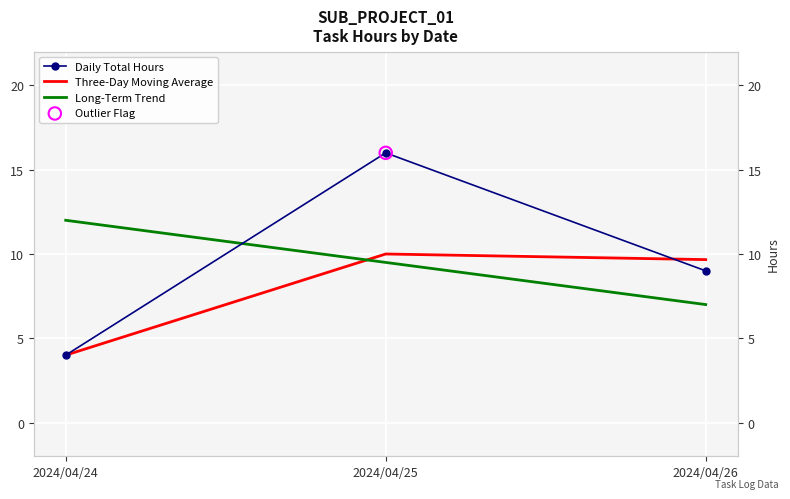

Which series reaches the minimum Y coordinate?

Daily Total Hours